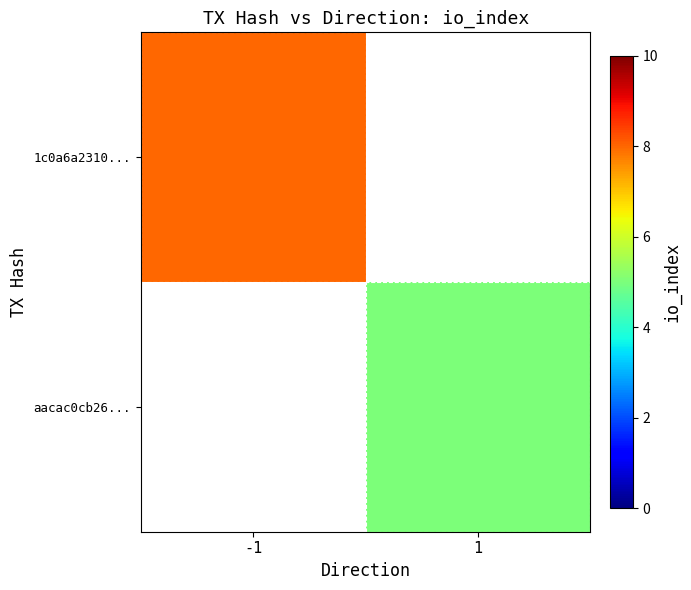

List the labels in order of aacac0cb26... value, largest first.

-1, 1